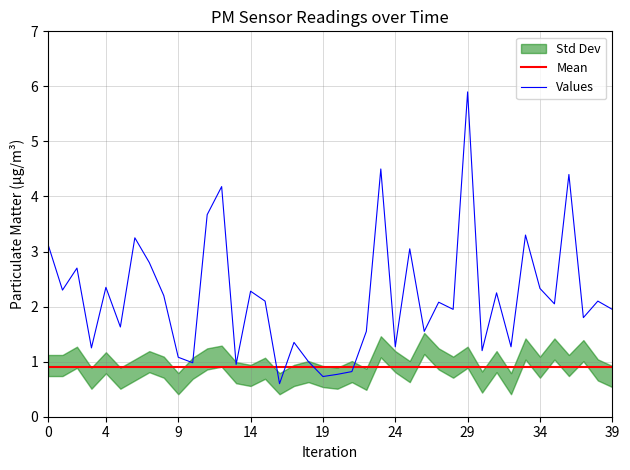

What is the difference between the maximum and second lowest values?

5.2